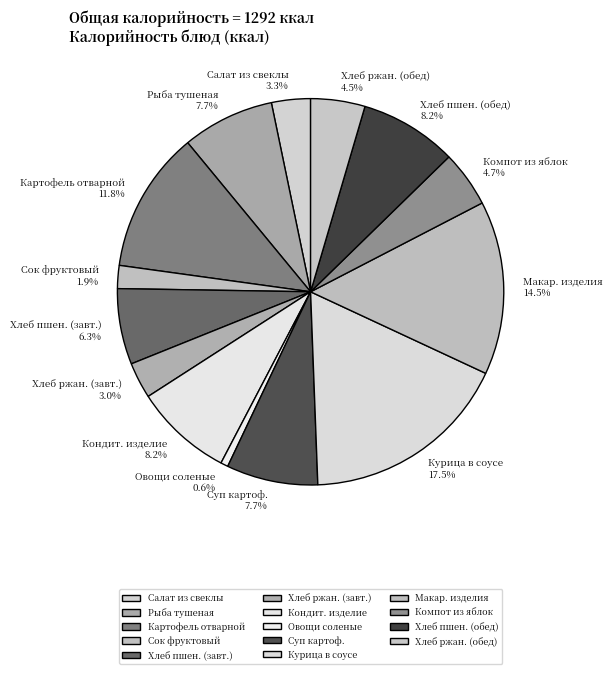

Between Макар. изделия and Салат из свеклы, which is larger?

Макар. изделия